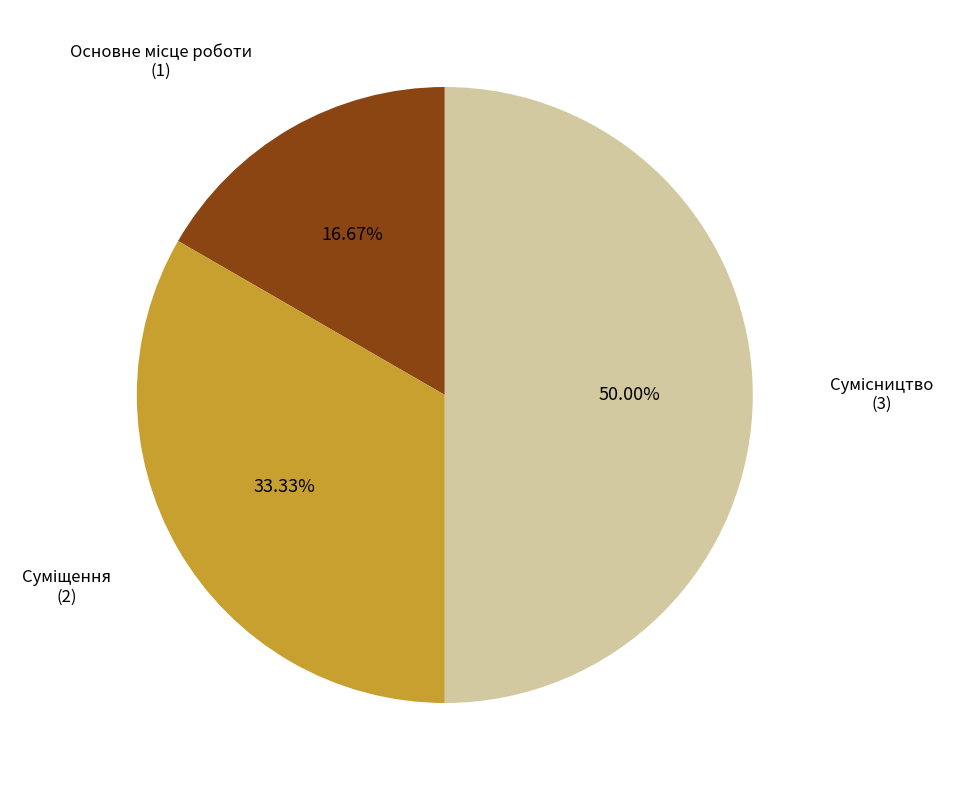

How many segments does this pie chart have?

3